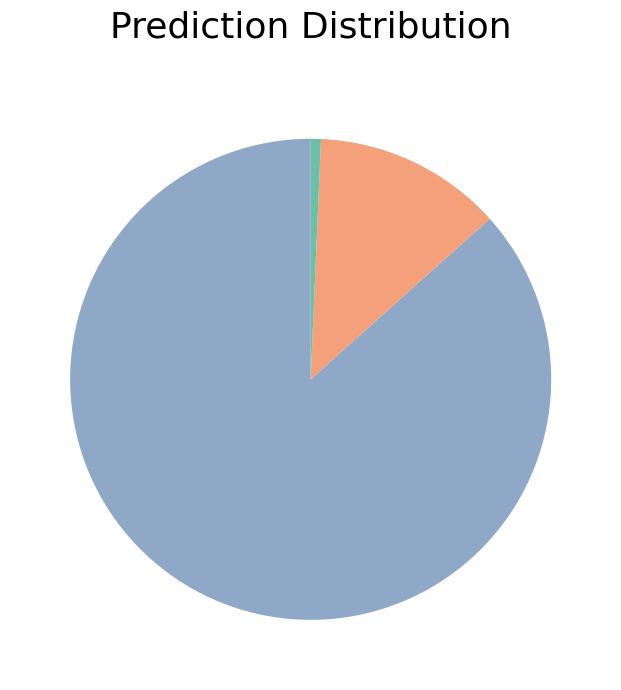

Is there any slice that represents more than half of the pie?

Yes